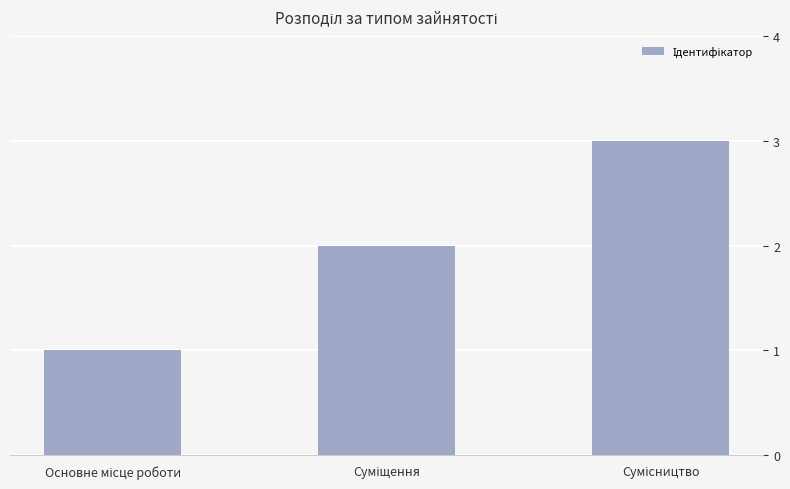

What is the difference between the second highest and minimum values?

1